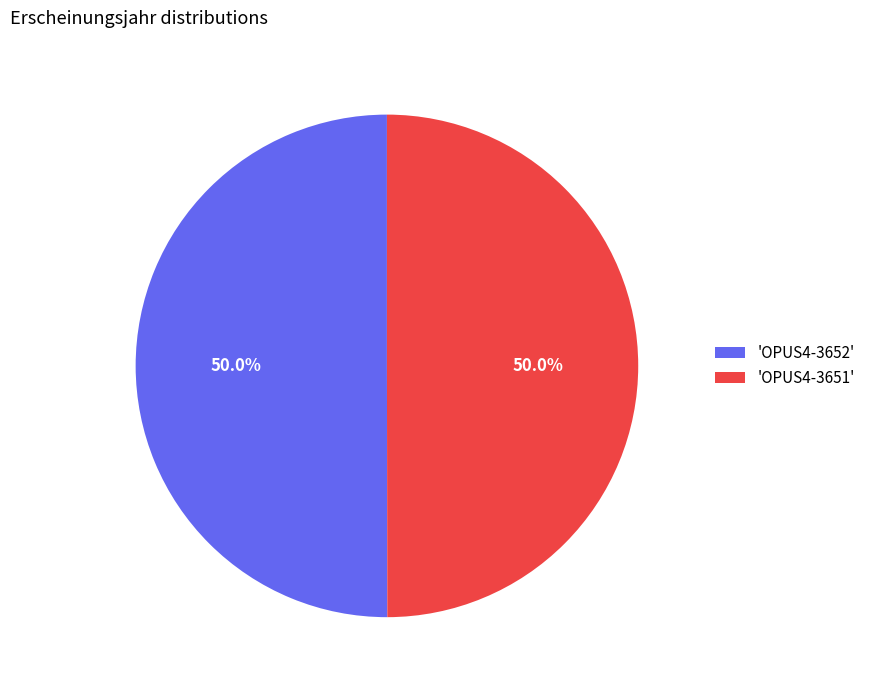

What percentage do 'OPUS4-3652' and 'OPUS4-3651' together represent?

100.0%